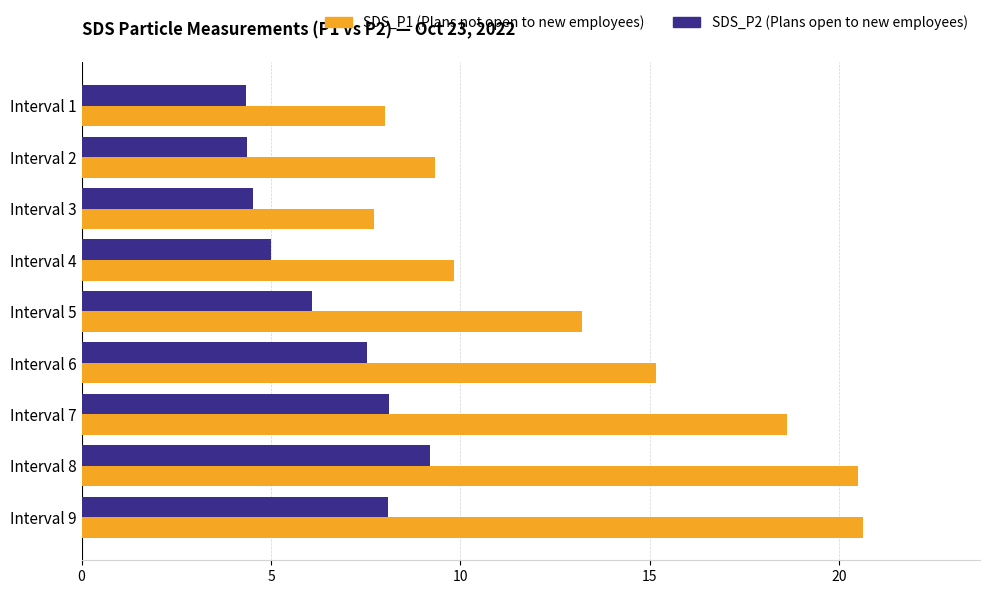

At which category is the sum across all series the highest?

Interval 8